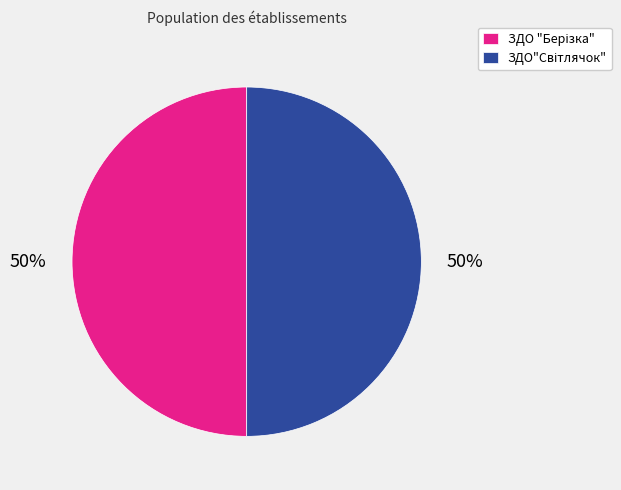

To the nearest percent, what is the average slice percentage?

50%